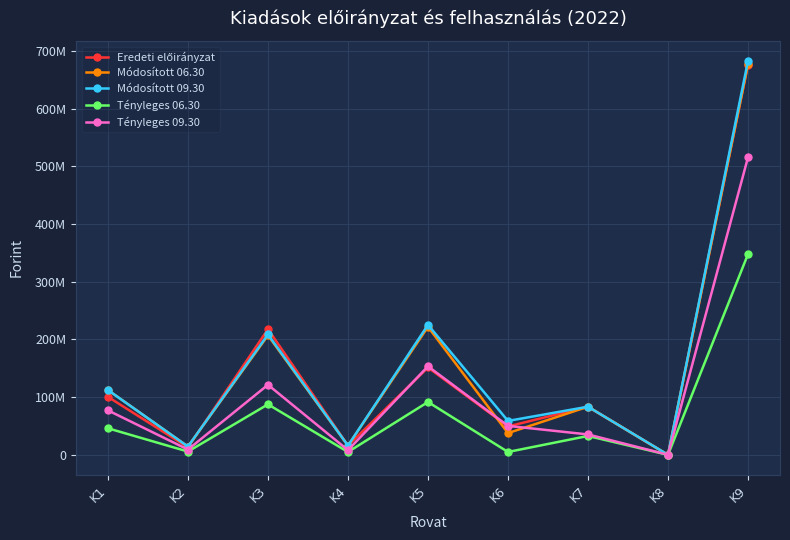

In Eredeti előirányzat, how many points are higher than both neighbors (excluding endpoints)?

3